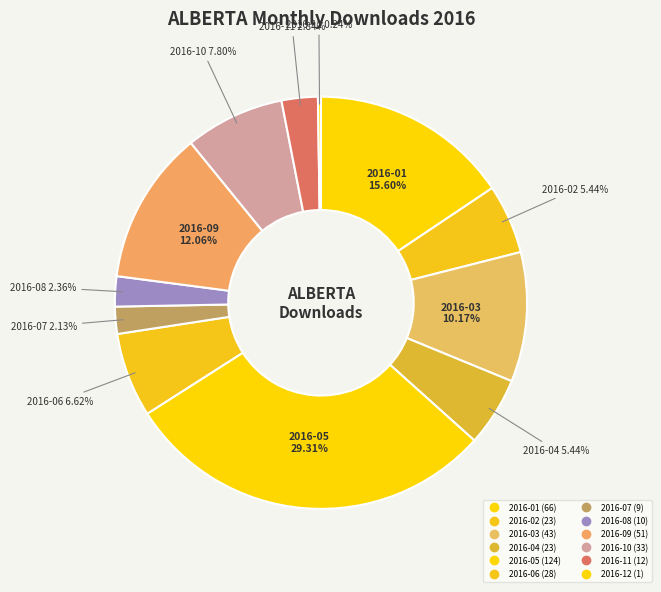

The 2016-10 slice represents 20% of the pie. True or false?

False